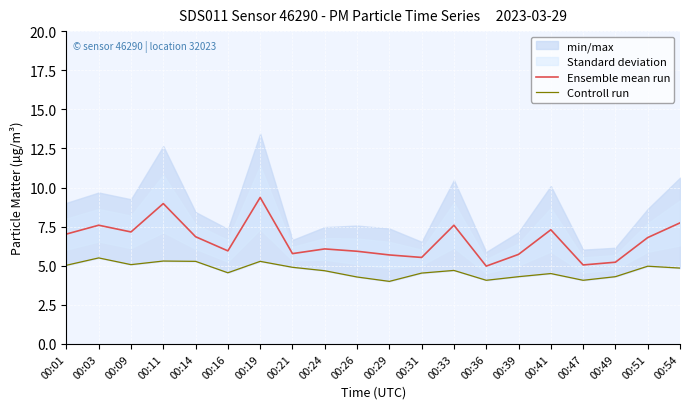

Where is Controll run nearest to the value 4?

00:29